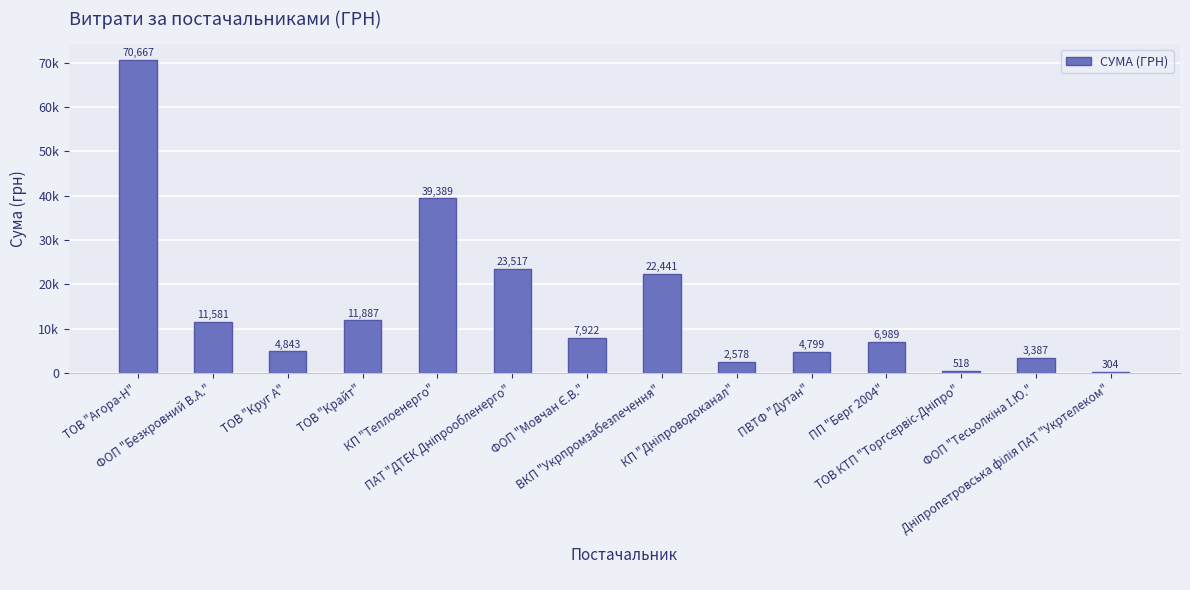

List the labels in order of value, largest first.

ТОВ "Агора-Н", КП "Теплоенерго", ПАТ "ДТЕК Дніпрообленерго", ВКП "Укрпромзабезпечення", ТОВ "Крайт", ФОП "Безкровний В.А.", ФОП "Мовчан Є.В.", ПП "Берг 2004", ТОВ "Круг А", ПВТФ "Дутан", ФОП "Тесьолкіна І.Ю.", КП "Дніпроводоканал", ТОВ КТП "Торгсервіс-Дніпро", Дніпропетровська філія ПАТ "Укртелеком"